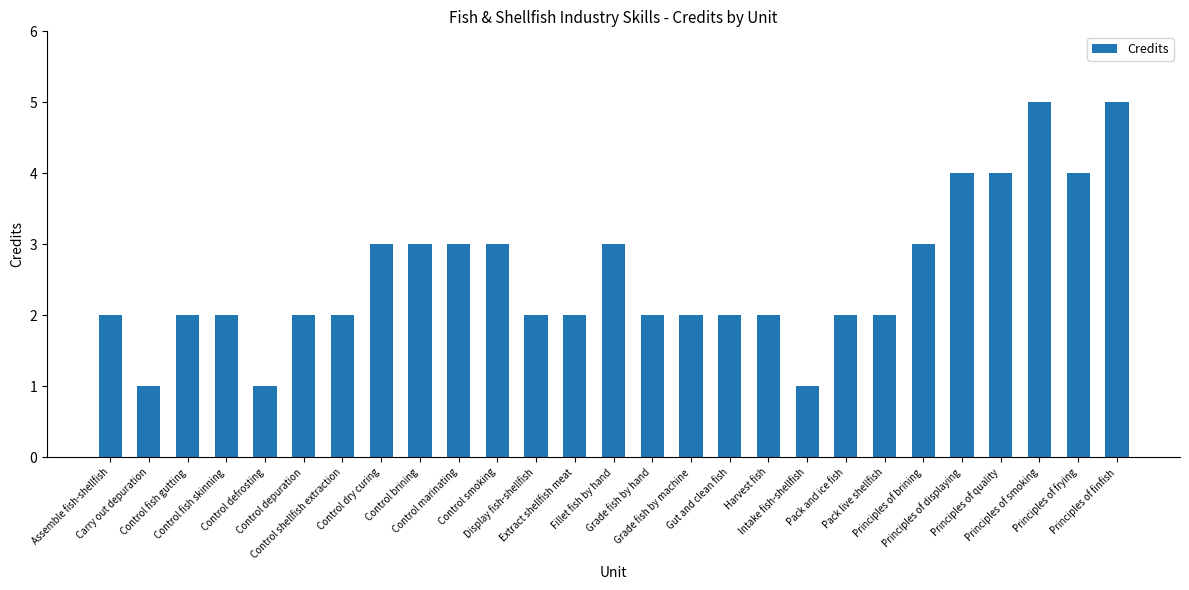

What is the average value?

3